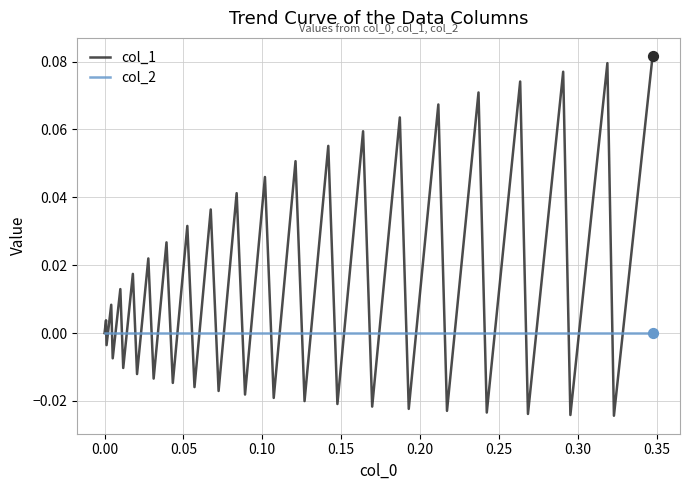

Which series has the largest total across all categories?

col_1